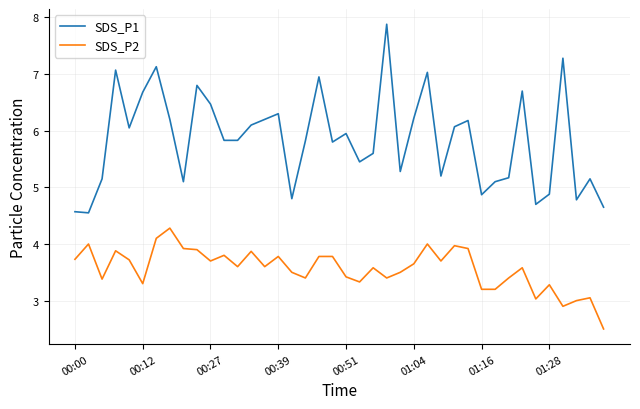

True or false: SDS_P2 and SDS_P1 intersect in this chart.

False